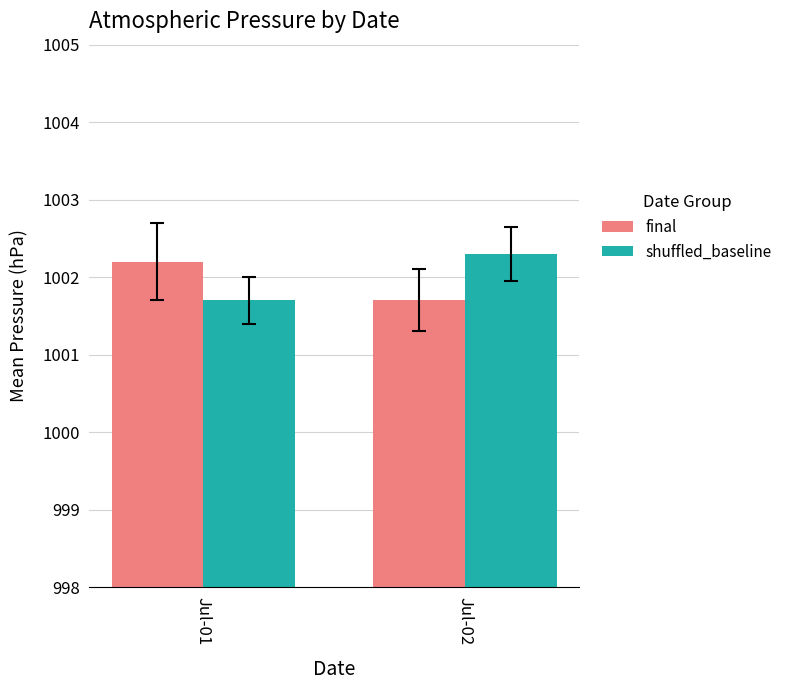

What is the sum of all shuffled_baseline values?

2004.0